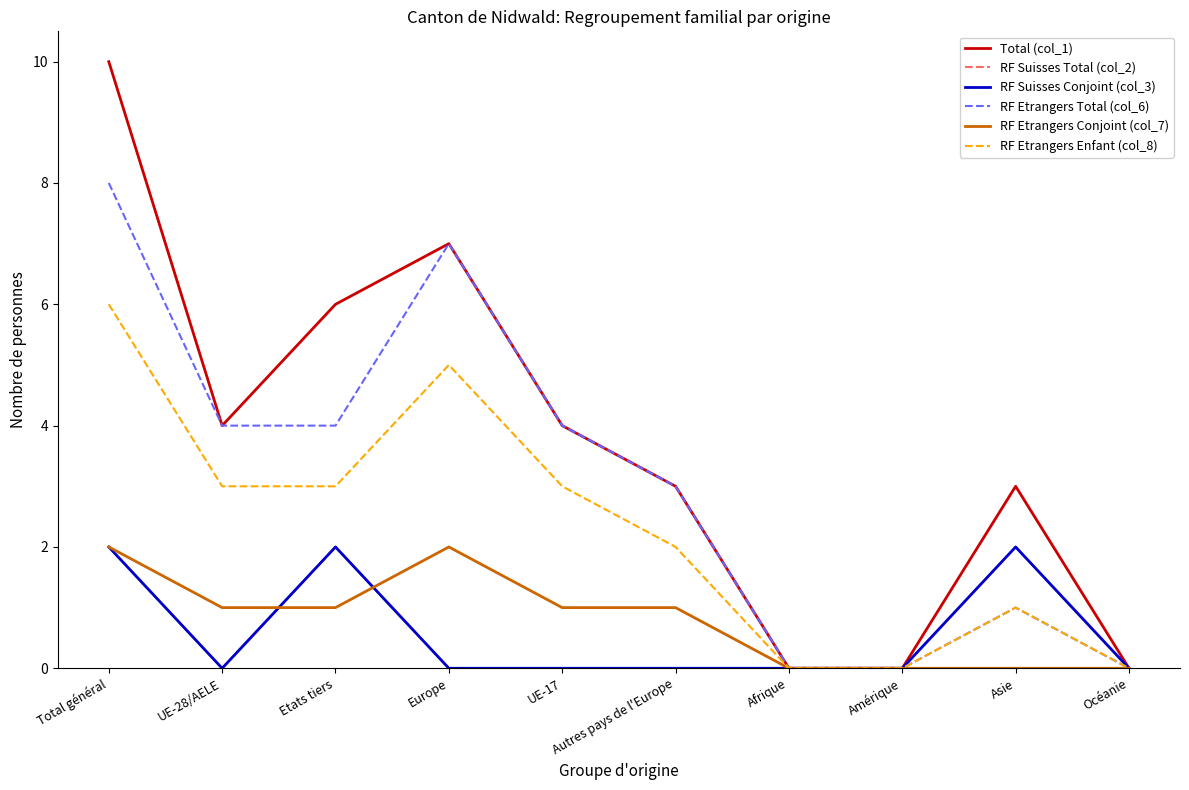

Does the chart have visible grid lines?

No